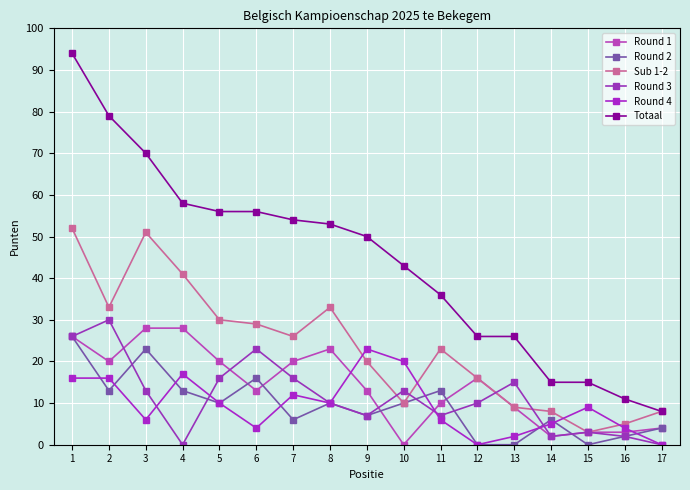

At how many categories does at least one series exceed 81?

1